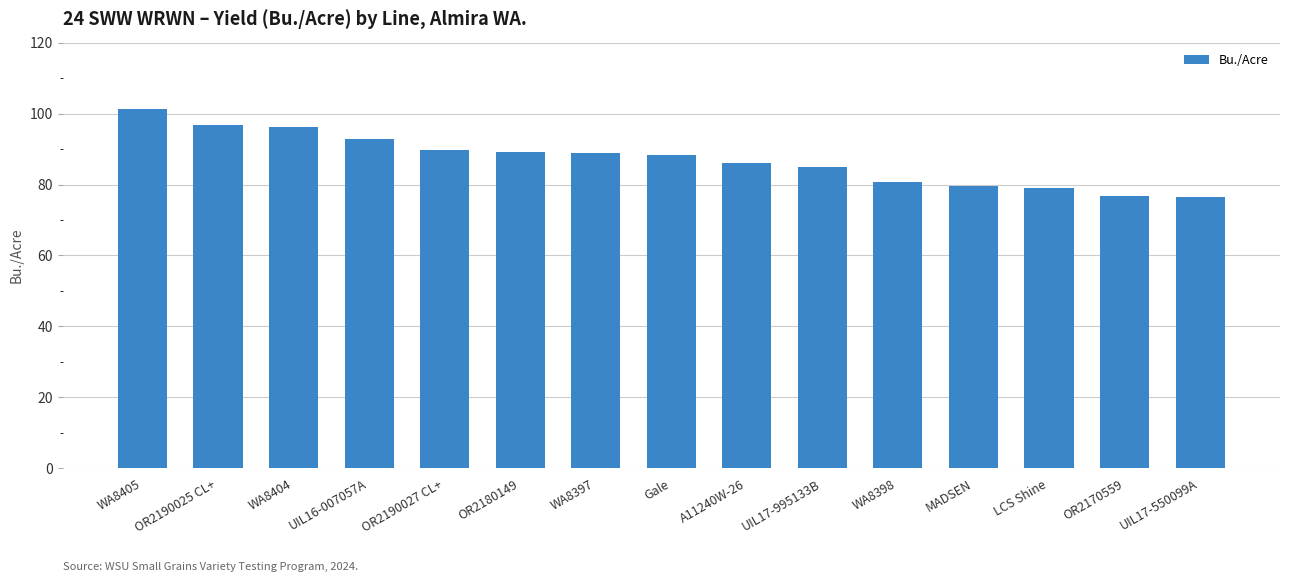

Does the chart contain any negative values?

No